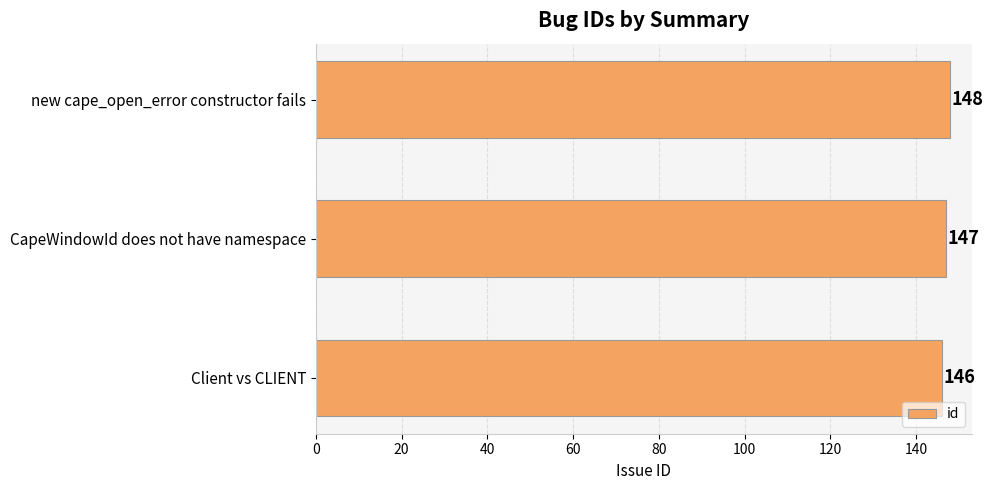

How many values are between 146 and 148?

3